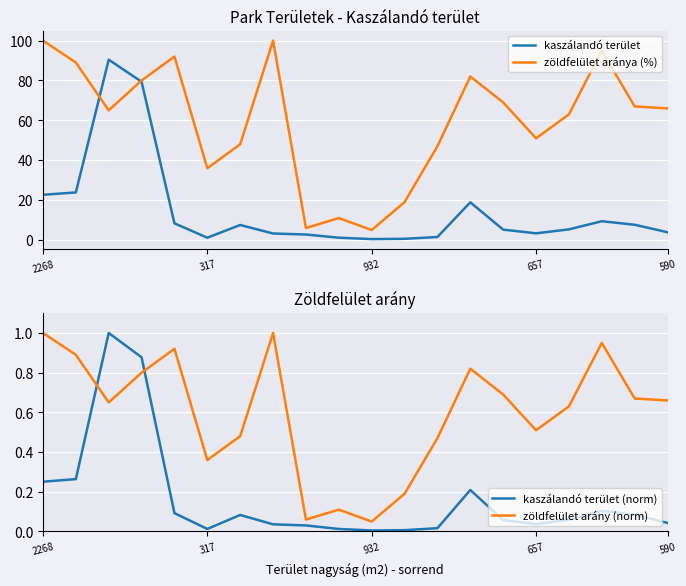

True or false: kaszálandó terület (norm) and kaszálandó terület intersect in this chart.

False